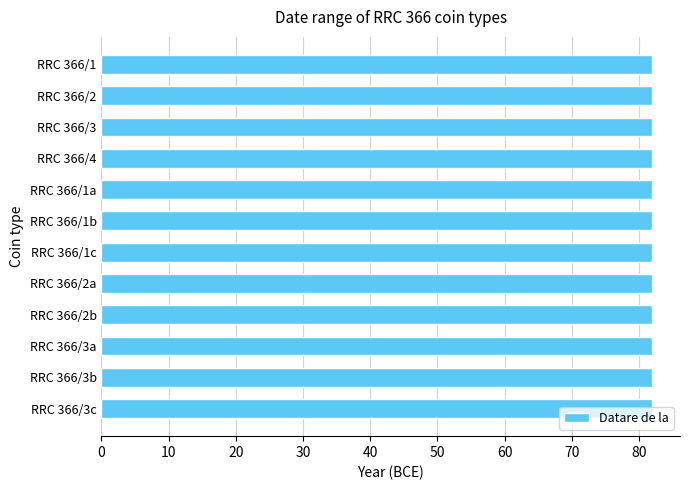

List the labels in order of Datare de la value, largest first.

RRC 366/1, RRC 366/2, RRC 366/3, RRC 366/4, RRC 366/1a, RRC 366/1b, RRC 366/1c, RRC 366/2a, RRC 366/2b, RRC 366/3a, RRC 366/3b, RRC 366/3c